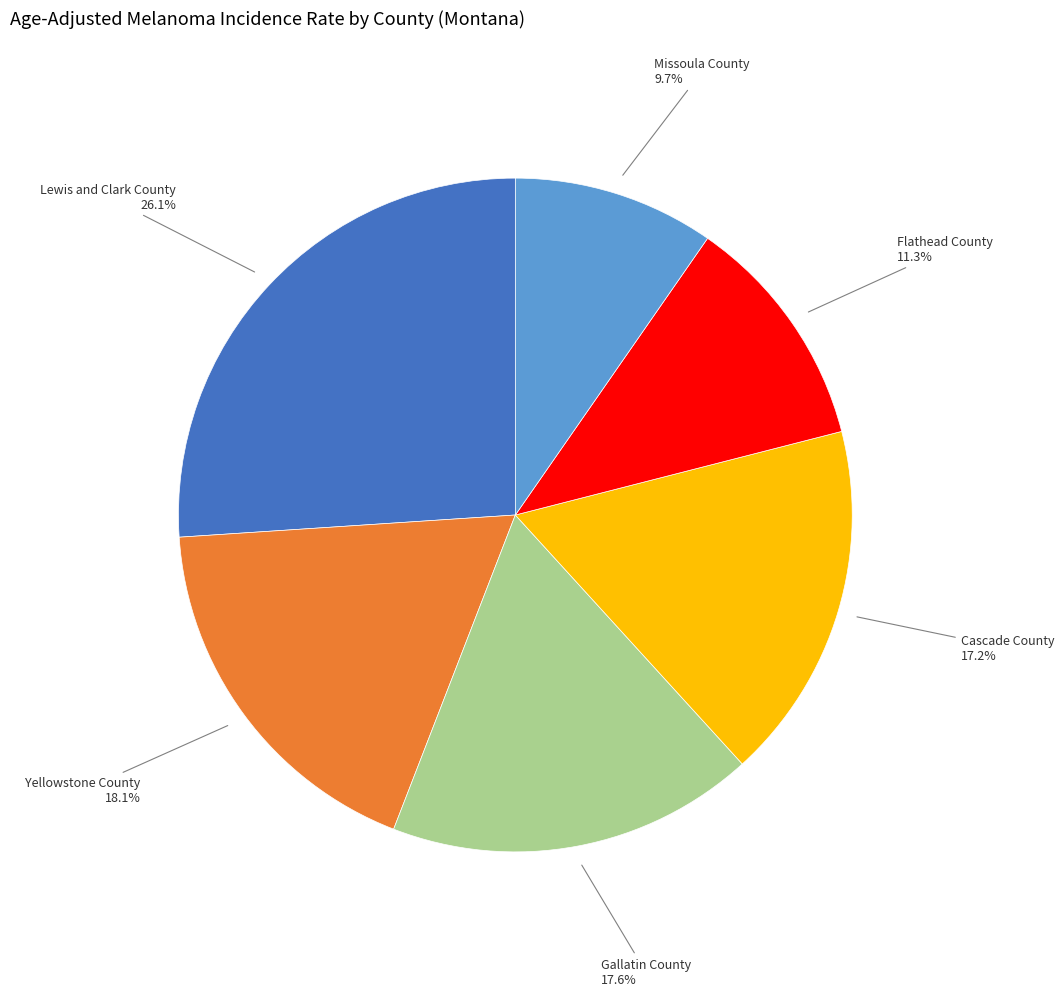

Is there any slice that represents more than half of the pie?

No